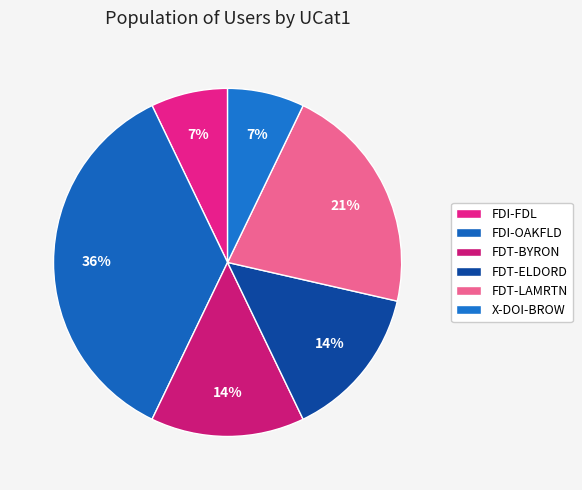

Is there a majority slice in this chart?

No